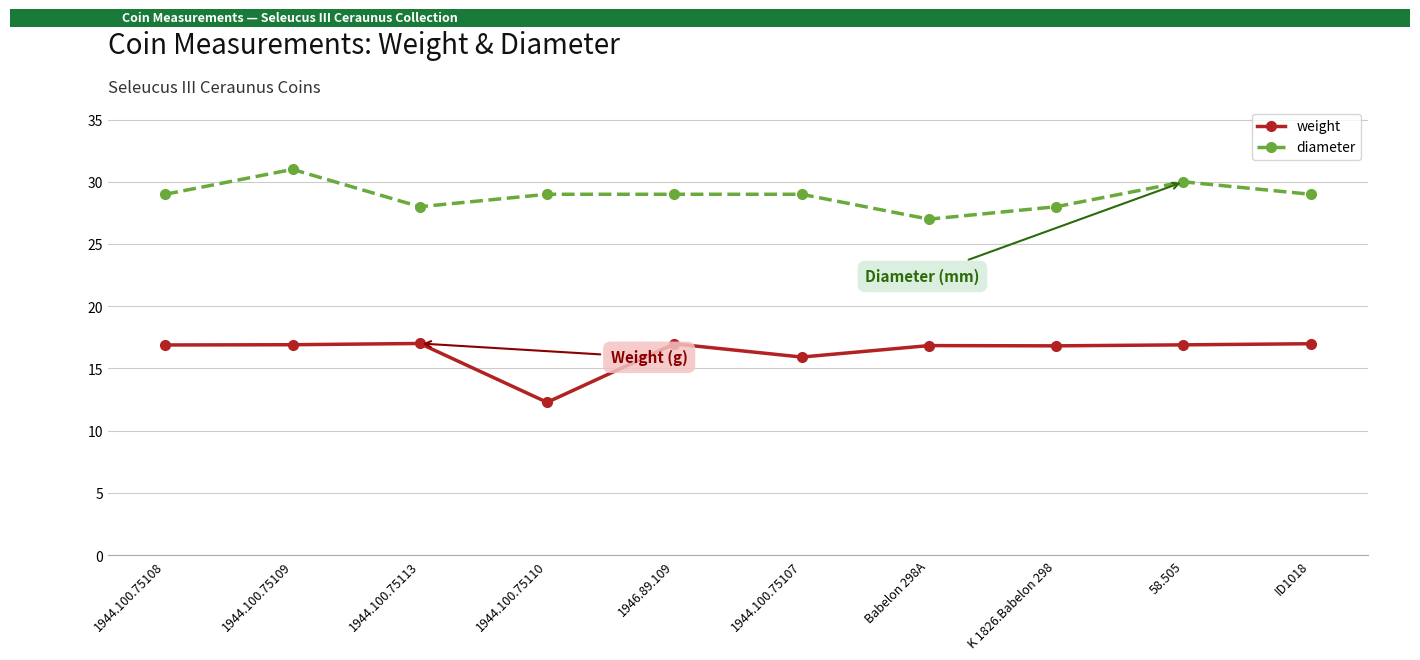

True or false: weight and diameter intersect in this chart.

False